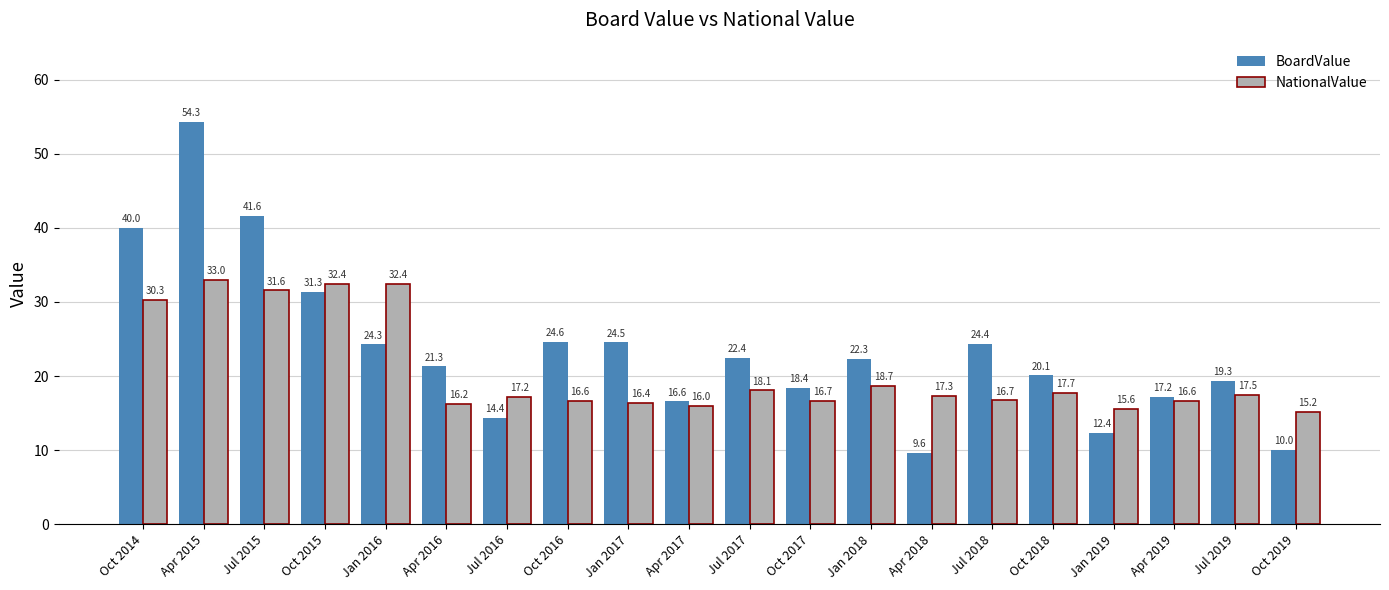

Are the bars grouped side by side (vs. stacked)?

Yes